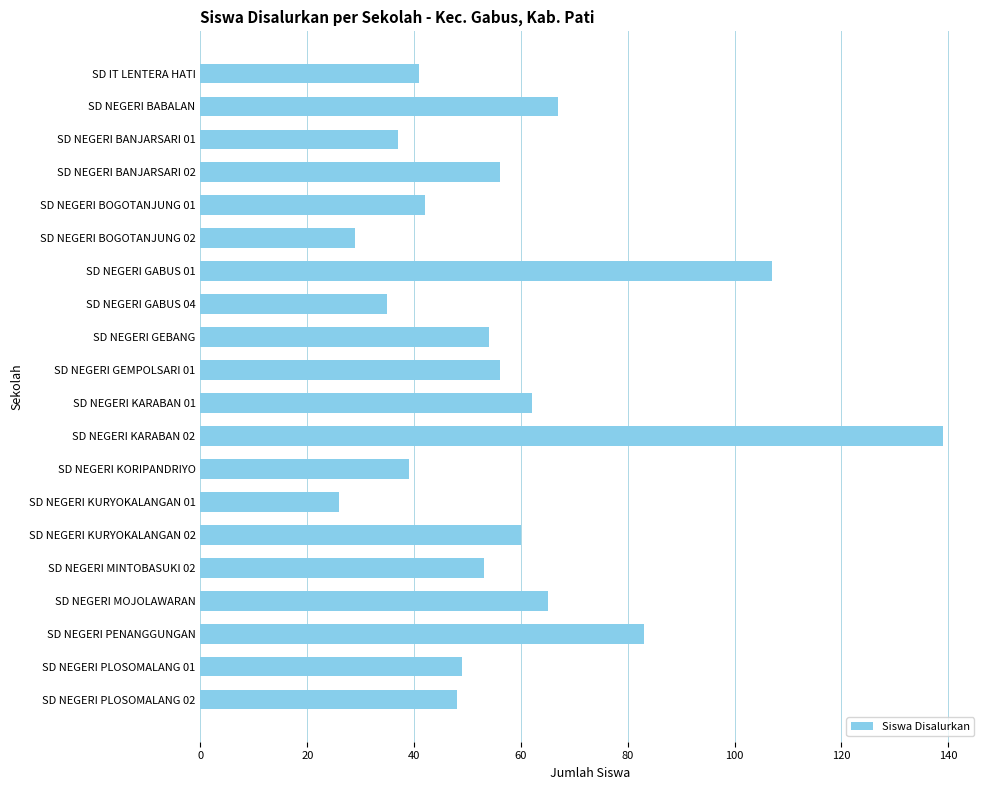

Reading top to bottom, what are all the values shown in this chart?

SD IT LENTERA HATI=41	SD NEGERI BABALAN=67	SD NEGERI BANJARSARI 01=37	SD NEGERI BANJARSARI 02=56	SD NEGERI BOGOTANJUNG 01=42	SD NEGERI BOGOTANJUNG 02=29	SD NEGERI GABUS 01=107	SD NEGERI GABUS 04=35	SD NEGERI GEBANG=54	SD NEGERI GEMPOLSARI 01=56	SD NEGERI KARABAN 01=62	SD NEGERI KARABAN 02=139	SD NEGERI KORIPANDRIYO=39	SD NEGERI KURYOKALANGAN 01=26	SD NEGERI KURYOKALANGAN 02=60	SD NEGERI MINTOBASUKI 02=53	SD NEGERI MOJOLAWARAN=65	SD NEGERI PENANGGUNGAN=83	SD NEGERI PLOSOMALANG 01=49	SD NEGERI PLOSOMALANG 02=48